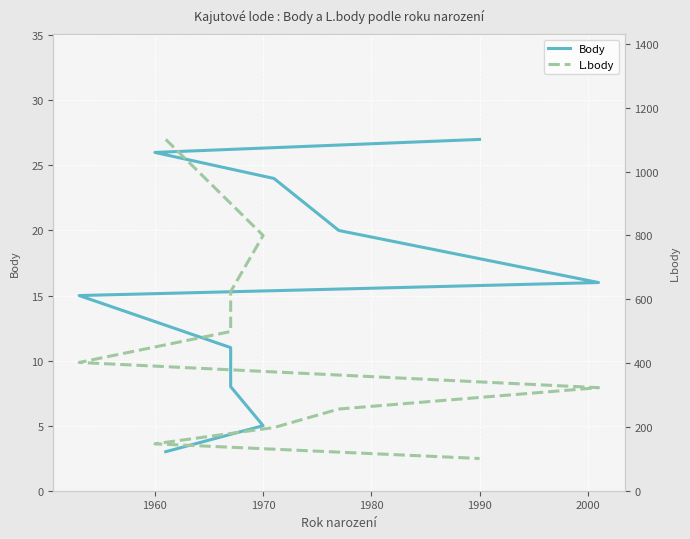

True or false: L.body and Body cross at least once.

False